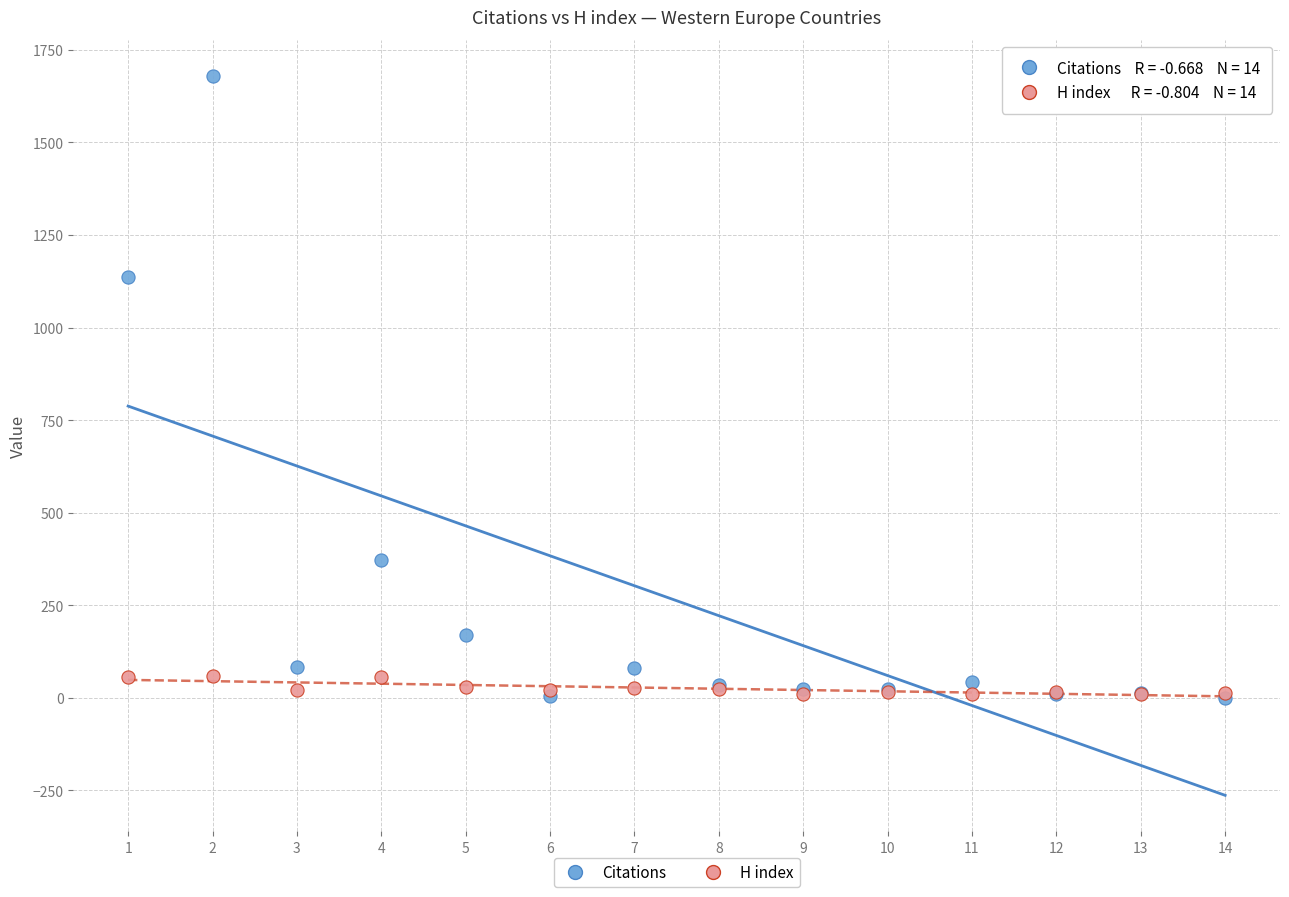

Across all series, what Y value is closest to 840?

1136